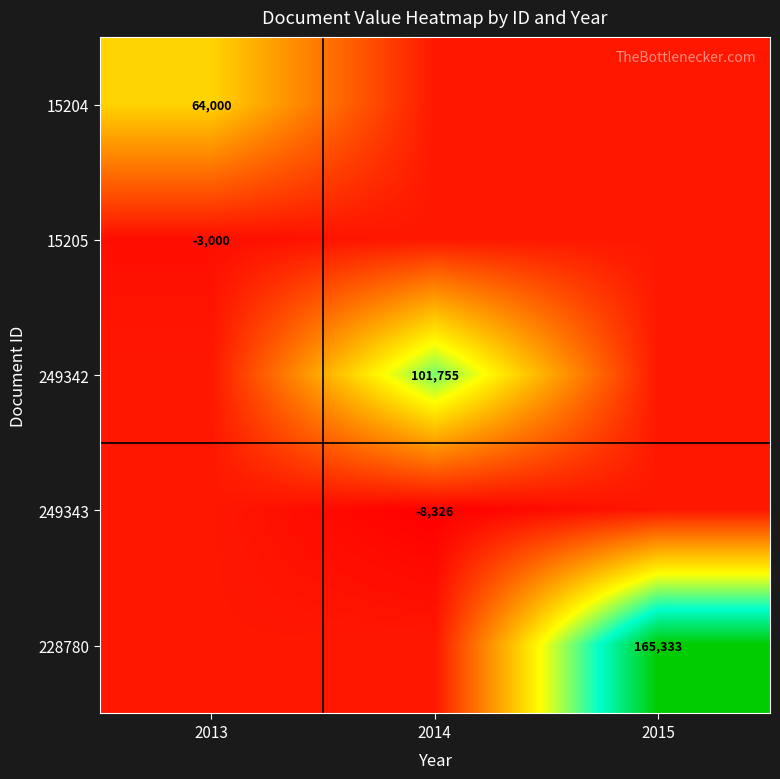

True or false: 249342 has a value of 42268.4 at 2014.

False